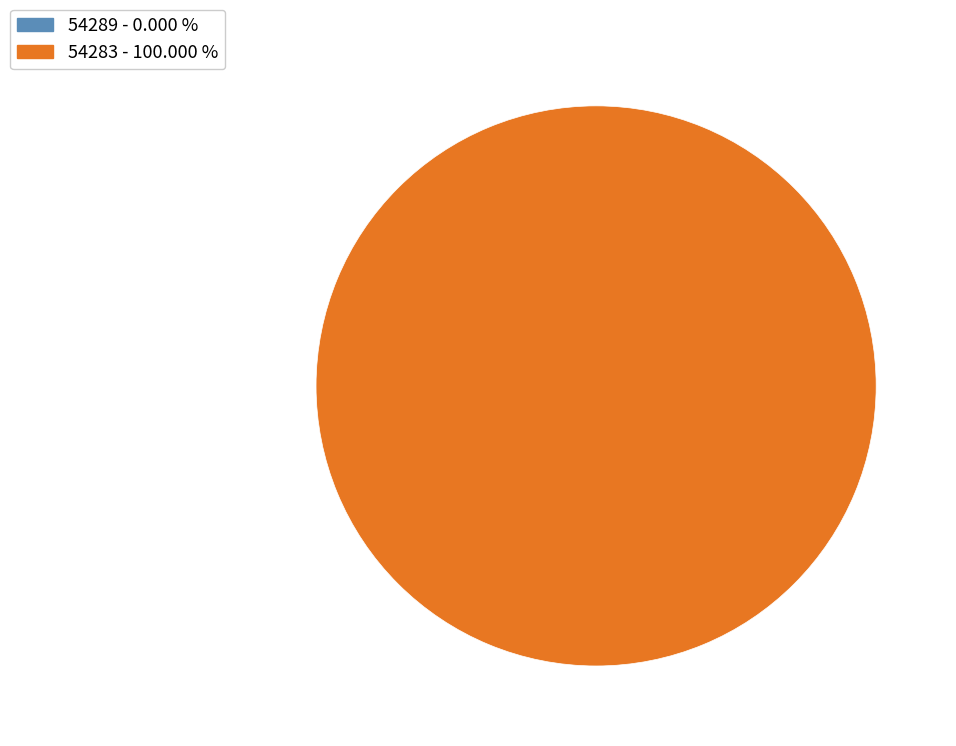

Which slice is the smallest?

54289